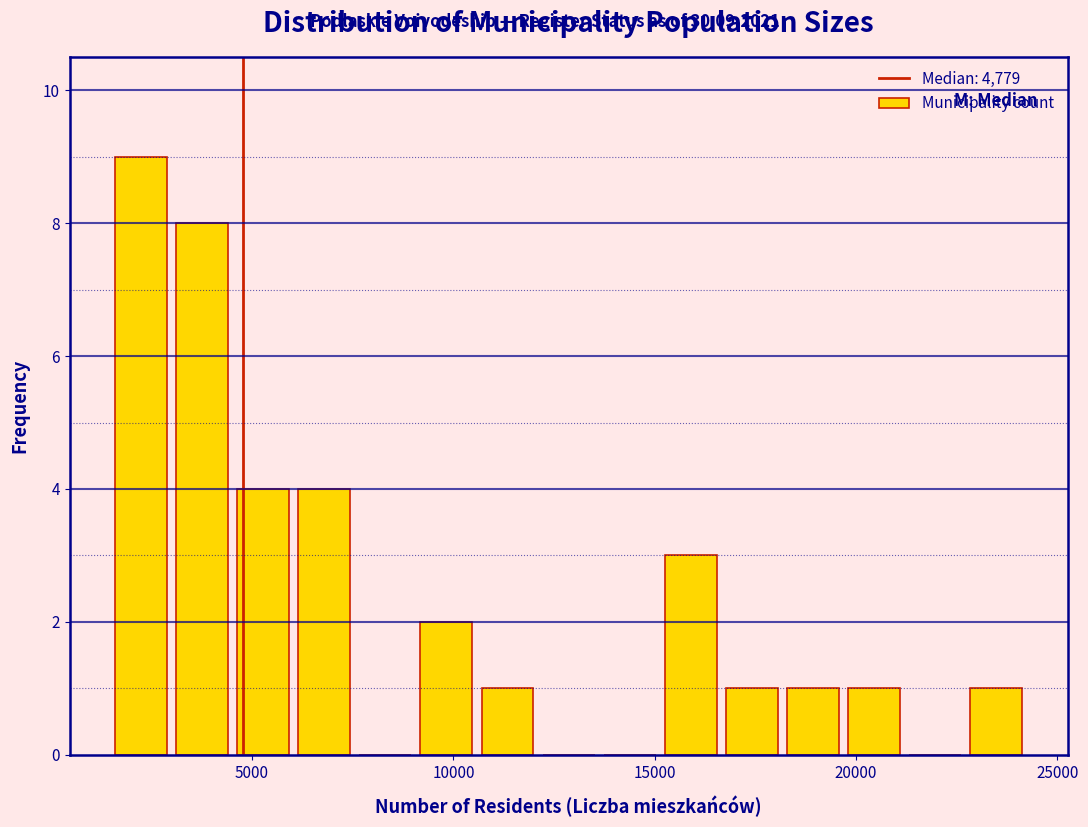

Read against the x-axis, roughly where is the centre of the tallest bar?

2000